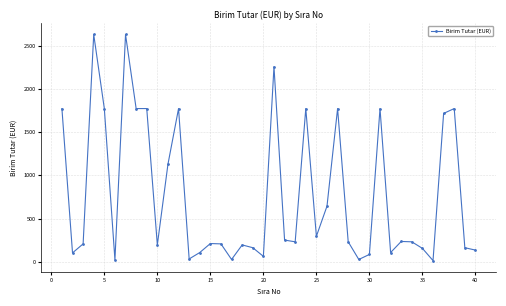

What is the difference between the maximum and minimum values?

2613